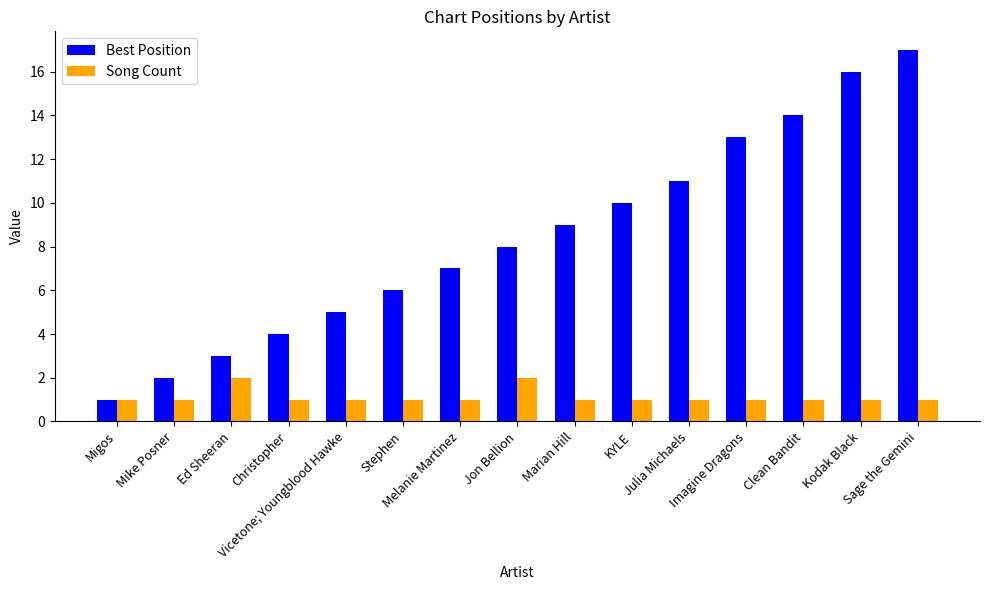

What is the sum of the Best Position values at Marian Hill and KYLE?

19